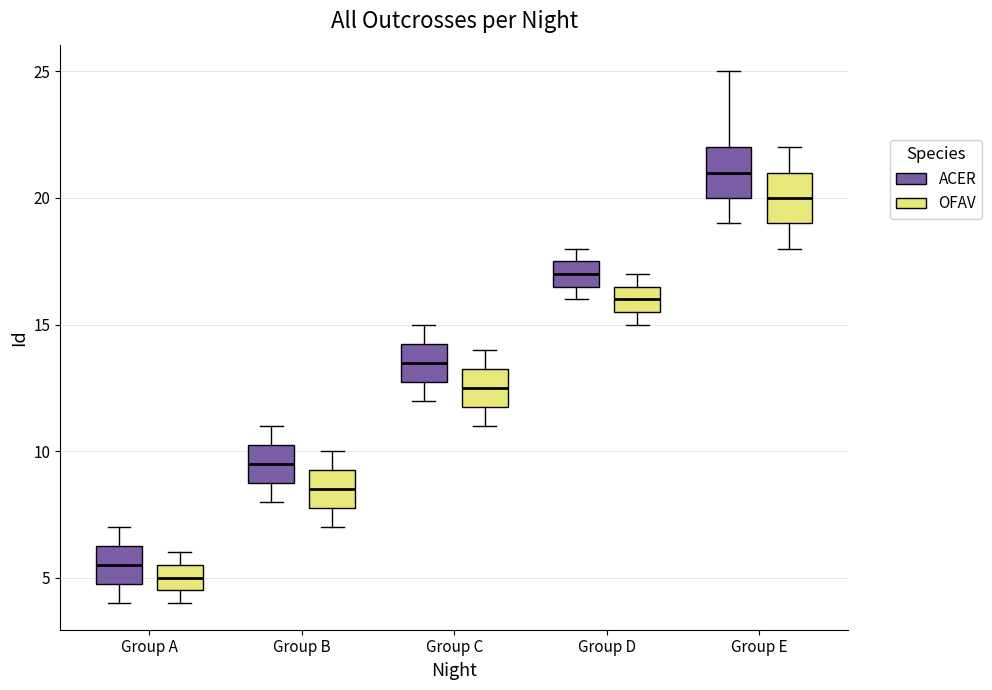

Reading left to right, read every box against the y-axis: the position of its median line, the range the box covers, and the ends of its whiskers. The values are not printed on the chart, so give them approximately, as read against the axis.

Group A (ACER): median 5.5, box 5.0 to 6.5, whiskers 4.0 to 7.0
Group A (OFAV): median 5.0, box 4.5 to 5.5, whiskers 4.0 to 6.0
Group B (ACER): median 9.5, box 9.0 to 10.5, whiskers 8.0 to 11.0
Group B (OFAV): median 8.5, box 8.0 to 9.5, whiskers 7.0 to 10.0
Group C (ACER): median 13.5, box 13.0 to 14.5, whiskers 12.0 to 15.0
Group C (OFAV): median 12.5, box 12.0 to 13.5, whiskers 11.0 to 14.0
Group D (ACER): median 17.0, box 16.5 to 17.5, whiskers 16.0 to 18.0
Group D (OFAV): median 16.0, box 15.5 to 16.5, whiskers 15.0 to 17.0
Group E (ACER): median 21.0, box 20.0 to 22.0, whiskers 19.0 to 25.0
Group E (OFAV): median 20.0, box 19.0 to 21.0, whiskers 18.0 to 22.0